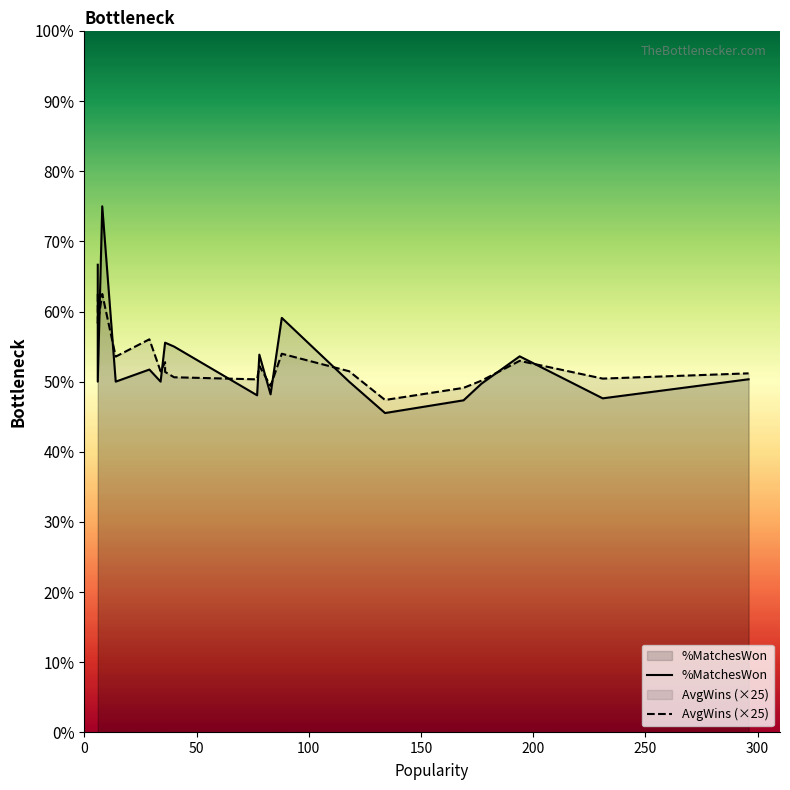

True or false: AvgWins (×25) has more than 2 interior local peaks.

True